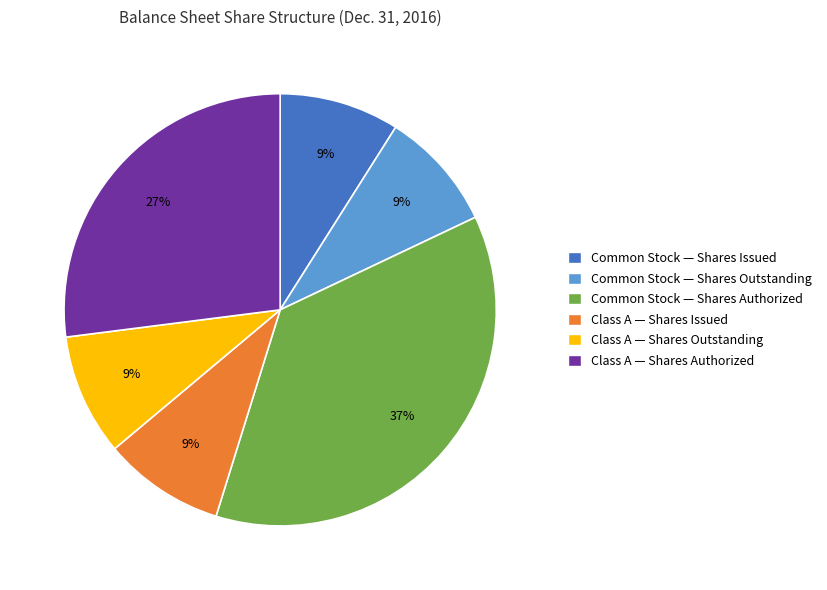

Is the sum of Class A — Shares Outstanding and Class A — Shares Issued greater than half?

No